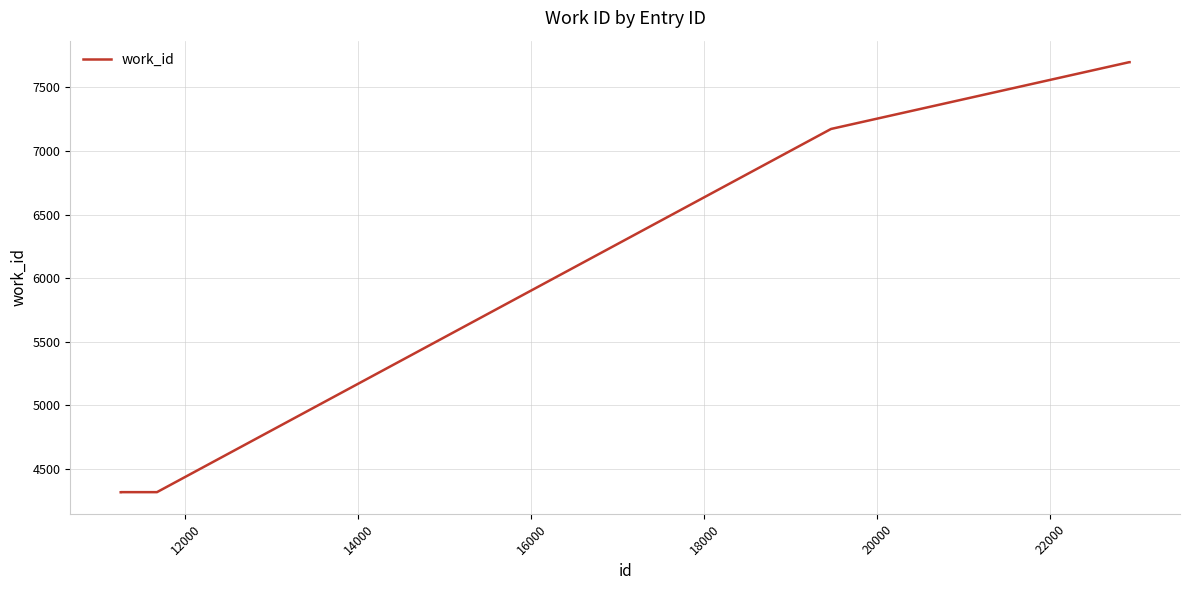

What is the maximum value shown in the chart?

7698